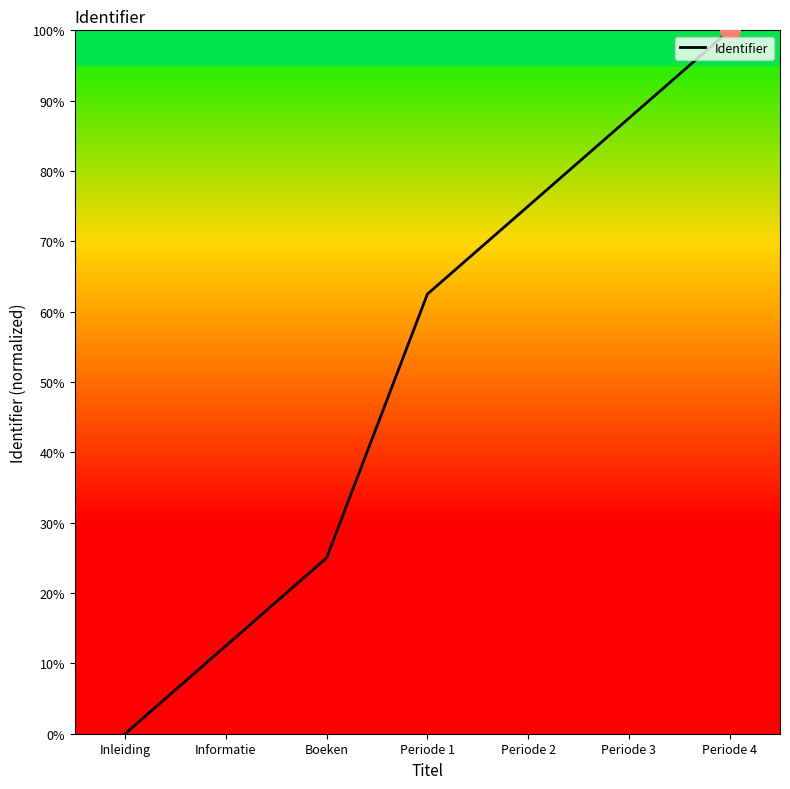

What is the change in value from Inleiding to Periode 2?

+75.0